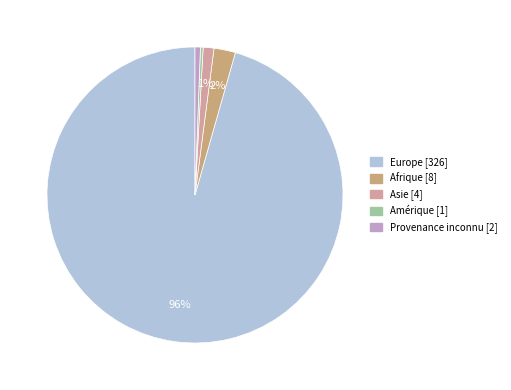

Count the number of slices in the pie.

5